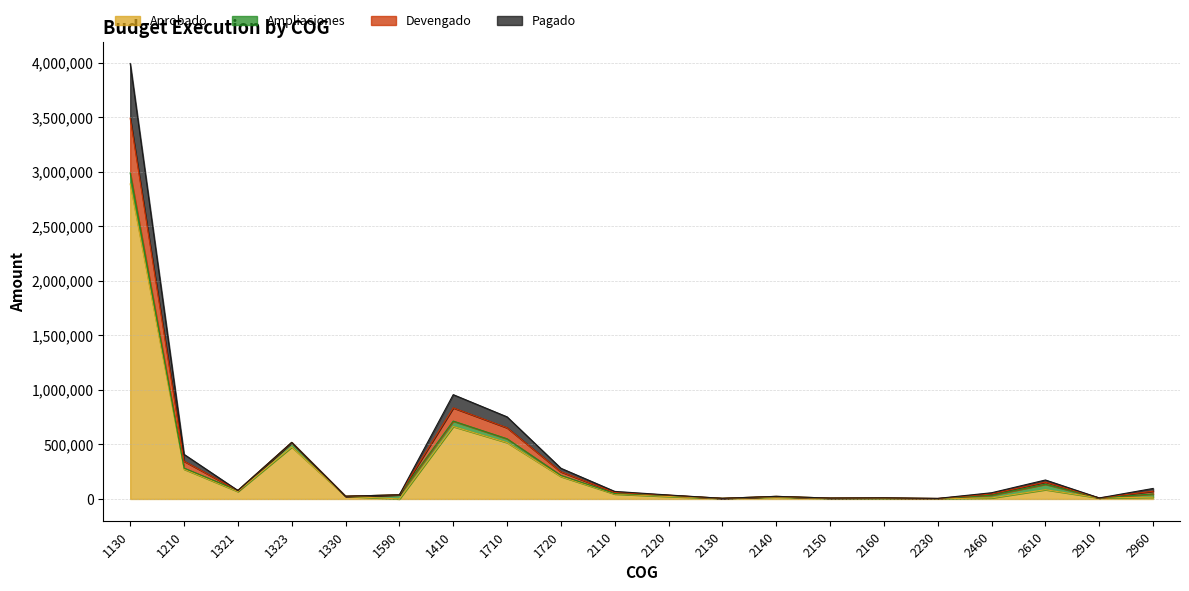

What is the total value across all series at 2230?

11300.0